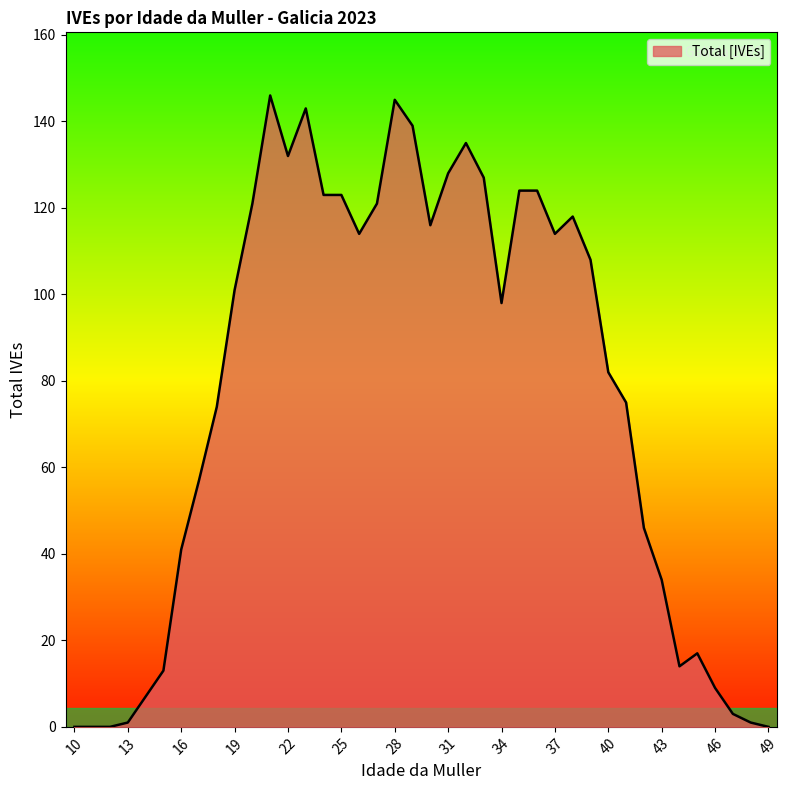

How many distinct data groups are displayed?

1